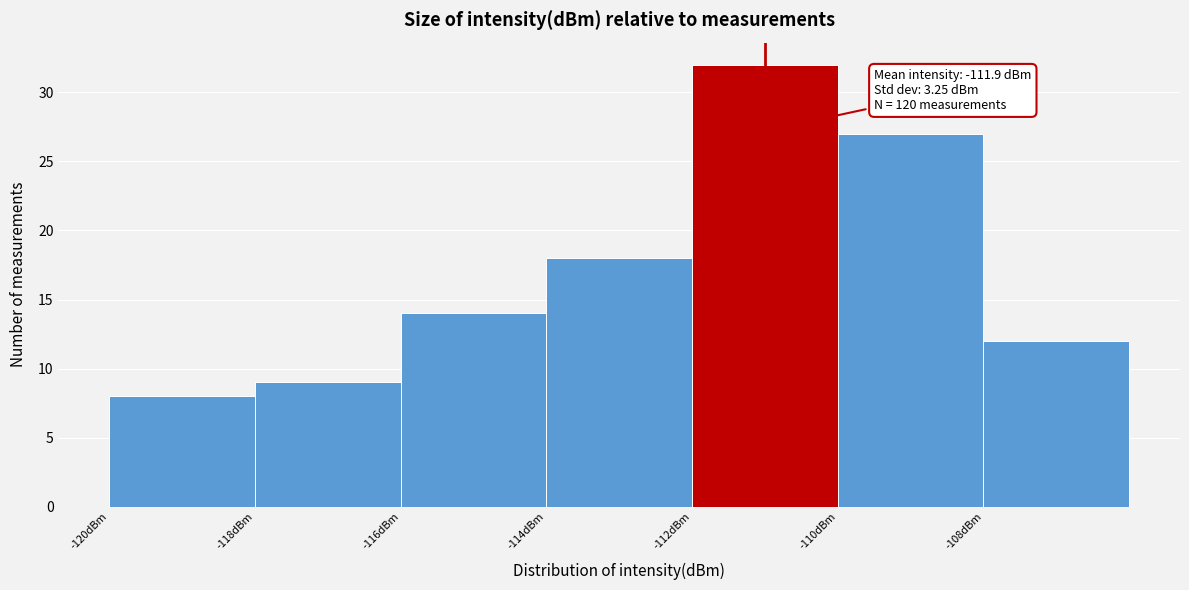

Which range on the x-axis has the tallest bar?

-112 to -110